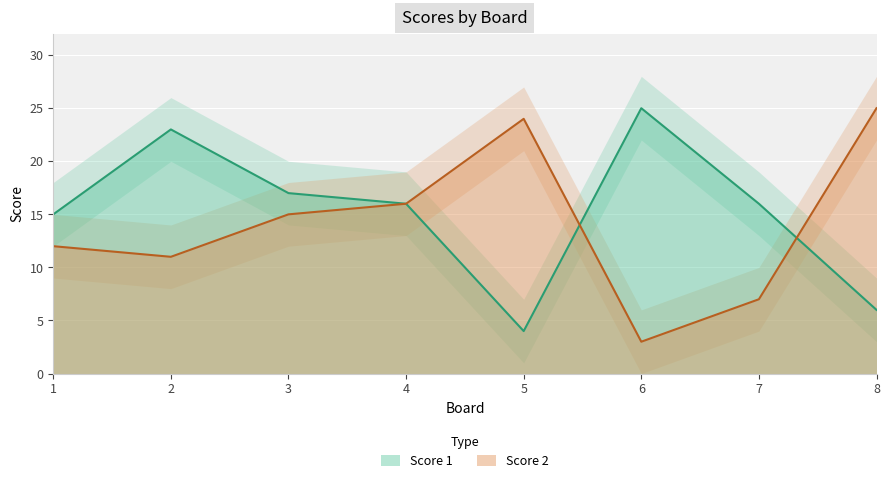

How many times do Score 1 and Score 2 cross each other?

2